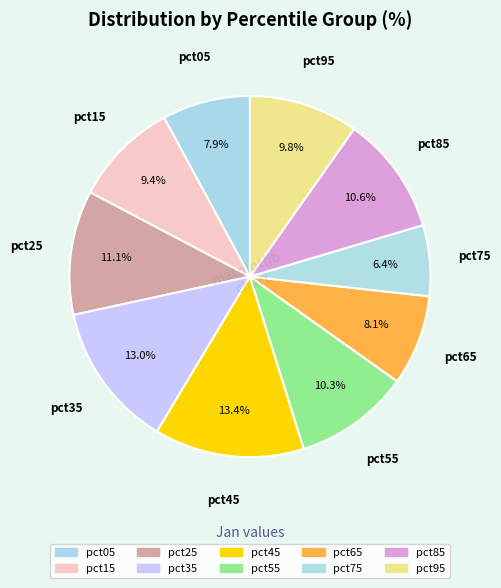

What is the largest slice in the pie chart?

pct45